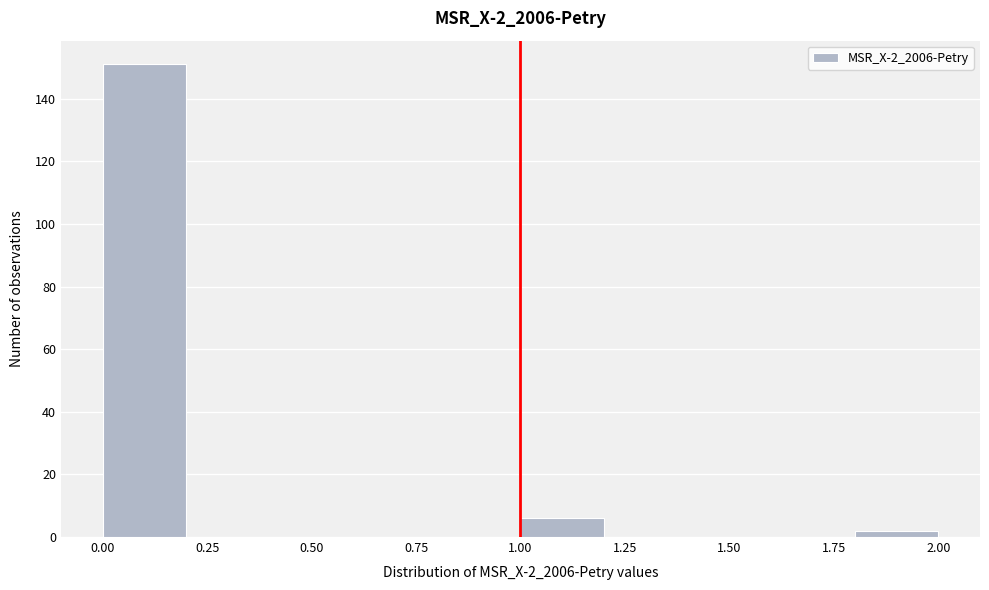

Reading left to right, transcribe this chart: for each bar, give the range it covers on the x-axis and its height. The values are not printed on the chart, so give them approximately, as read against the axis.

0.0 to 0.2: 152
0.2 to 0.4: 0
0.4 to 0.6: 0
0.6 to 0.8: 0
0.8 to 1.0: 0
1.0 to 1.2: 6
1.2 to 1.4: 0
1.4 to 1.6: 0
1.6 to 1.8: 0
1.8 to 2.0: 2